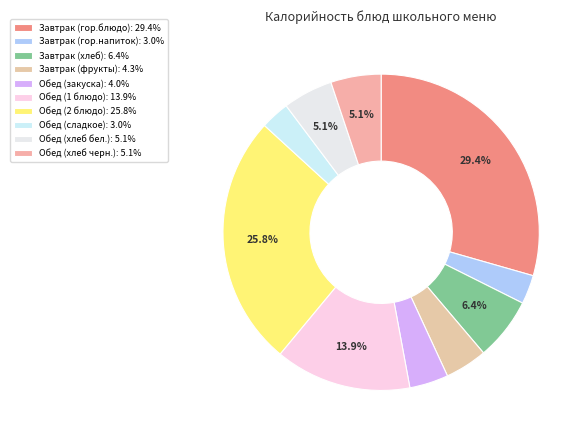

Does Завтрак (гор.блюдо) account for over 50% of the chart?

No